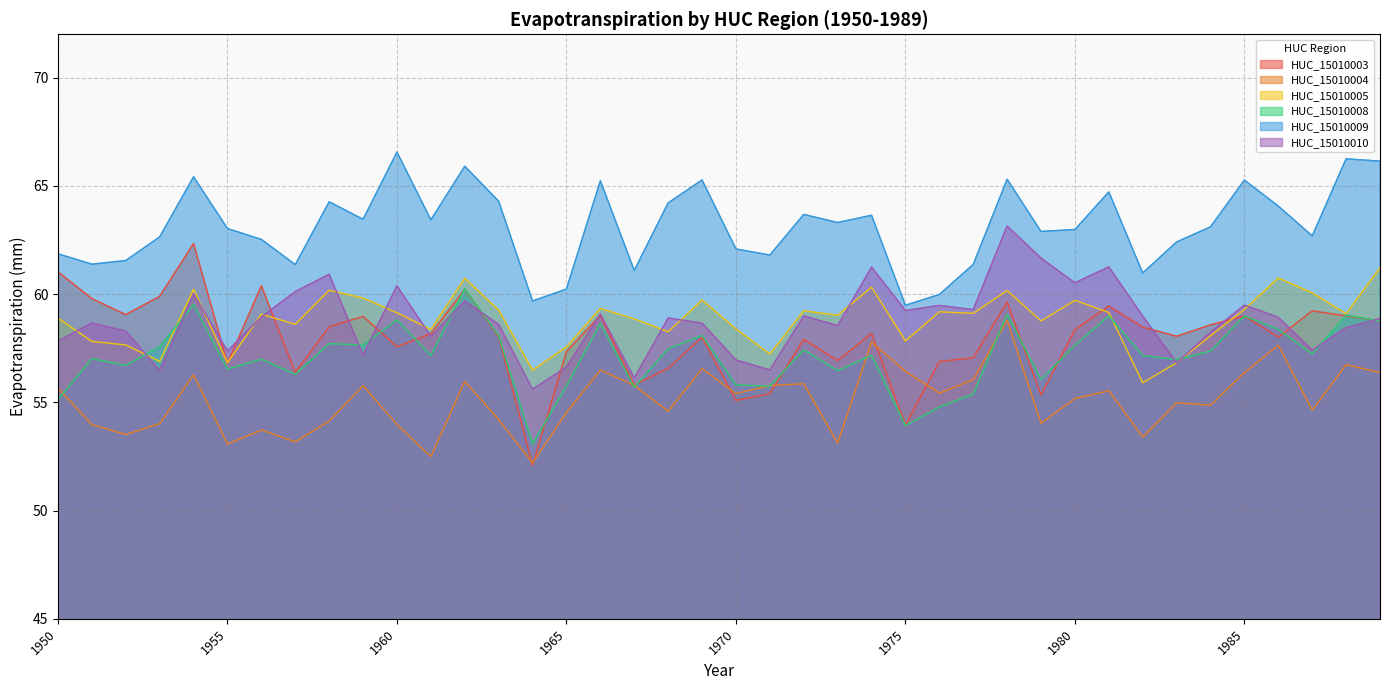

At which category does HUC_15010003 reach its first local peak?

1954